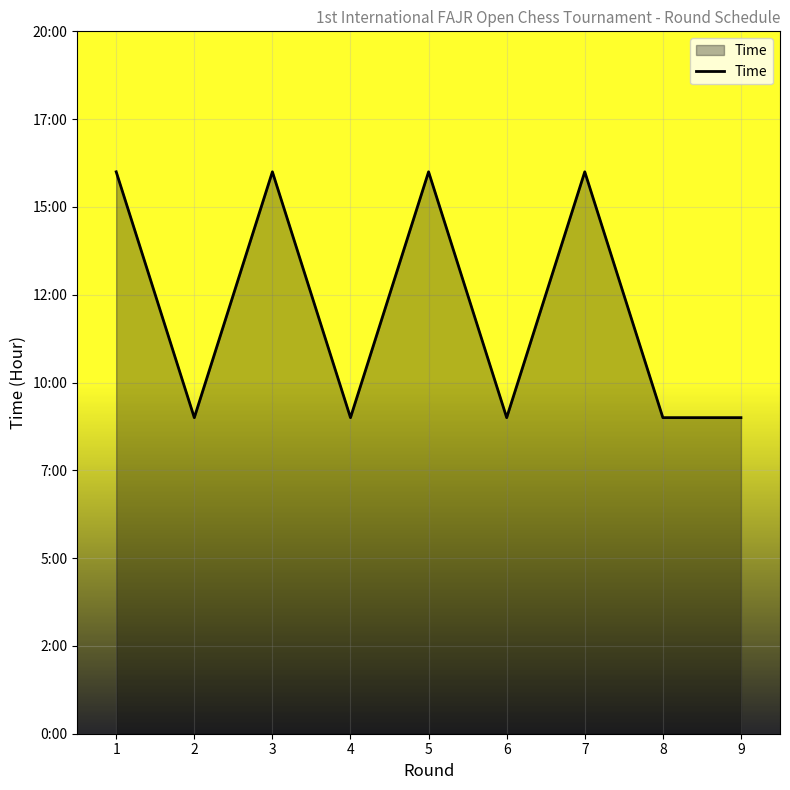

What is the average value?

12